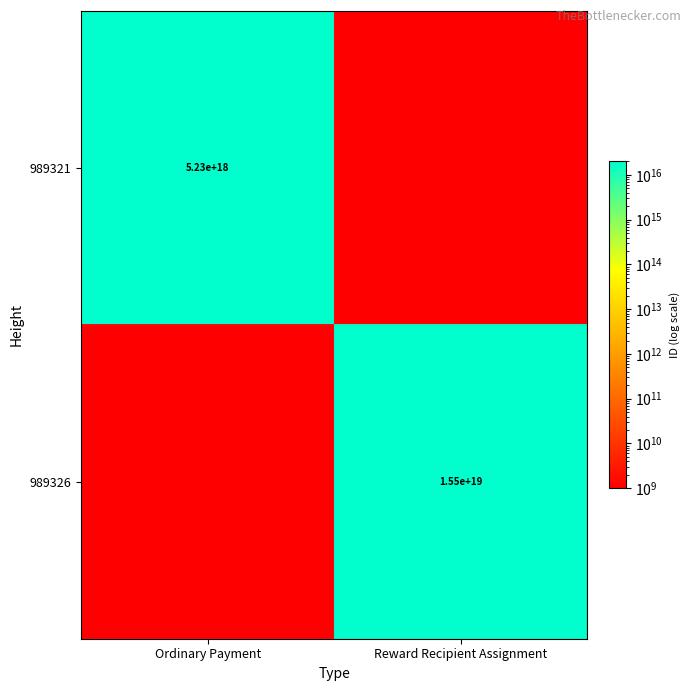

Is it true that 989321 equals 7427985008430297088 at Ordinary Payment?

False